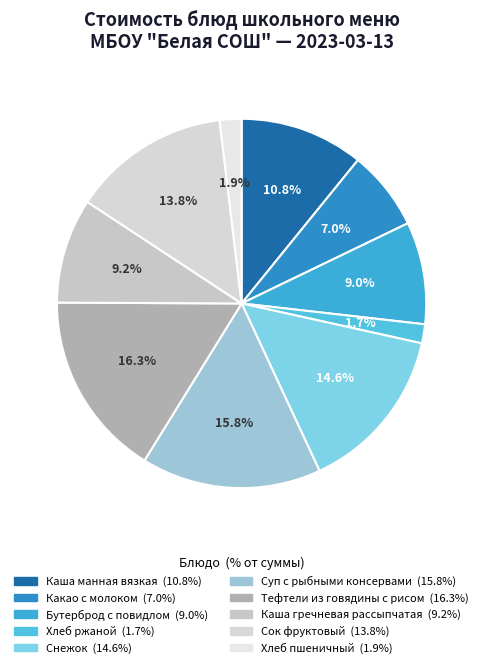

How many slices are in this pie chart?

10